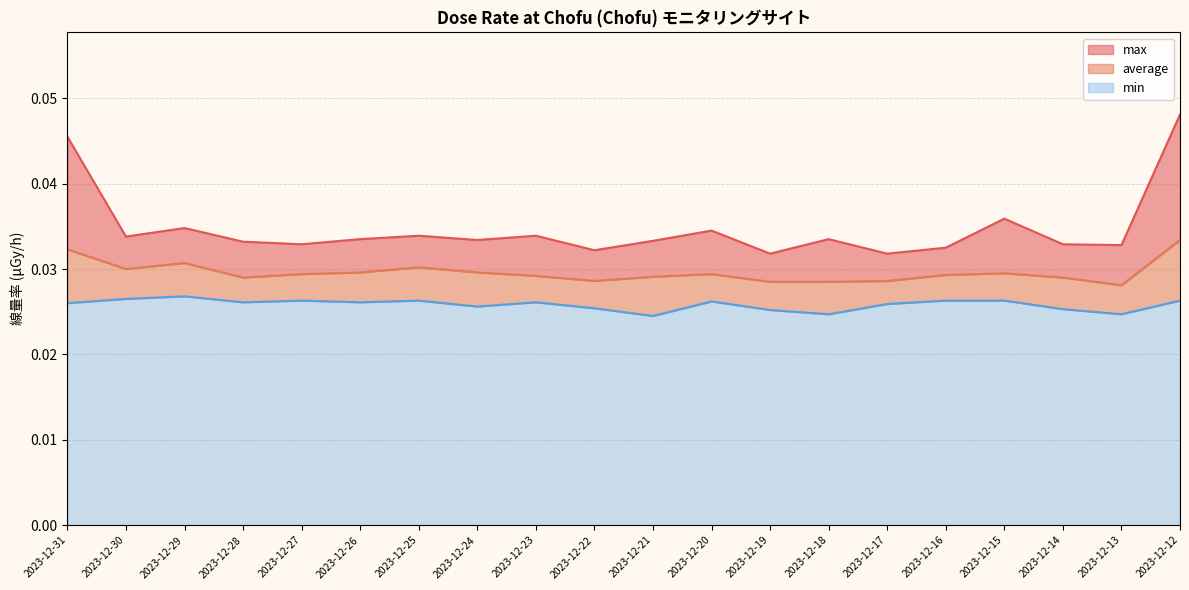

True or false: average and max cross at least once.

False